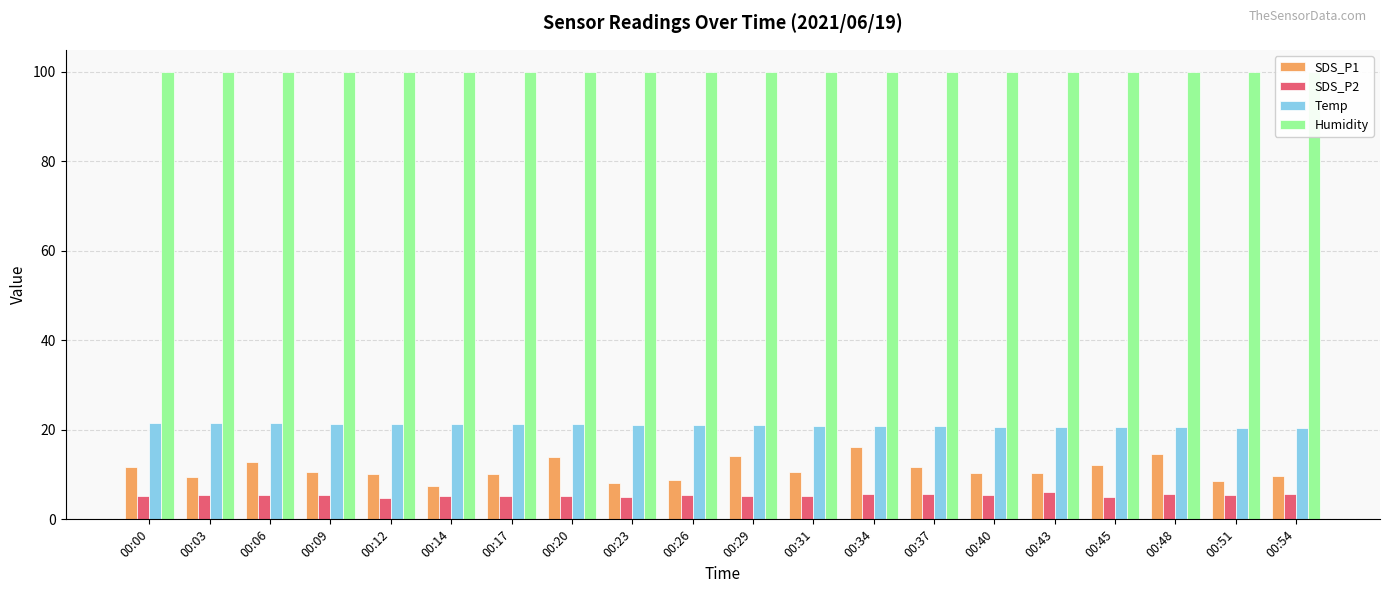

What is the value of the Temp bar at the 16th from the left?

20.7